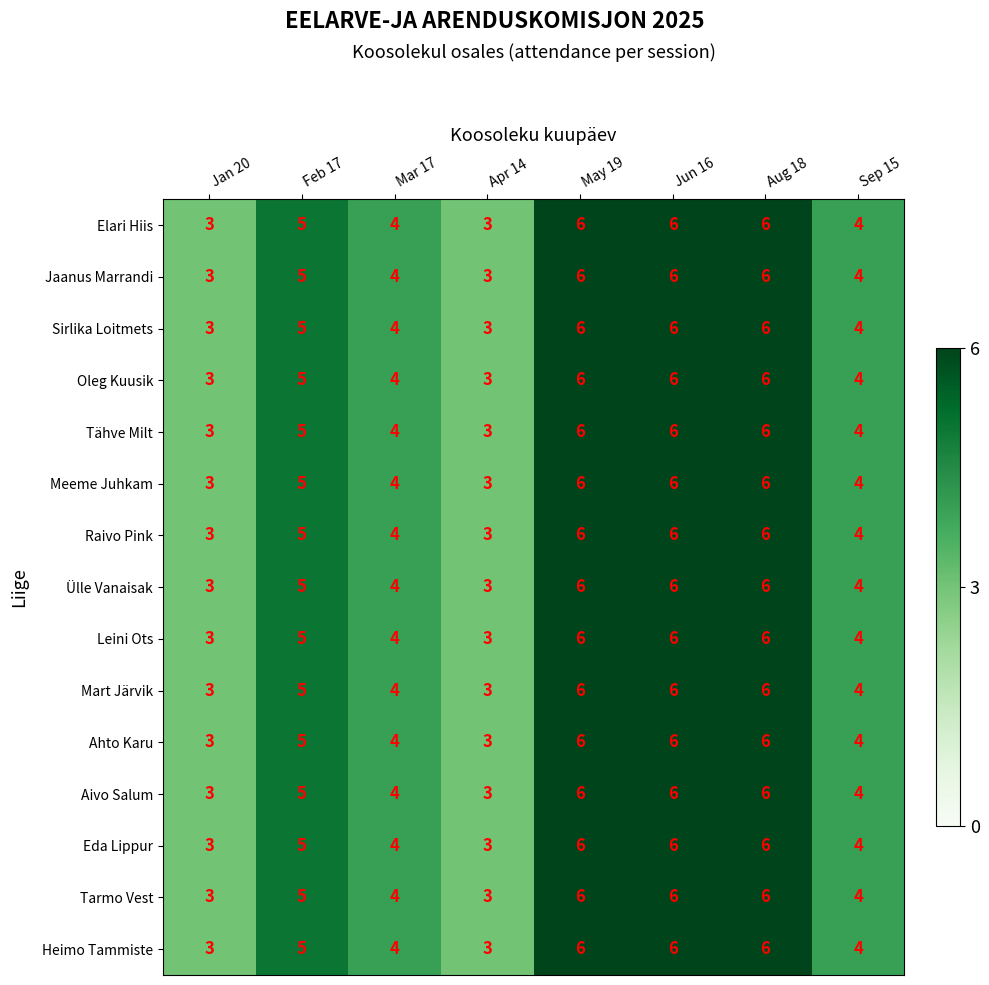

The Mart Järvik series shows 2 at Apr 14. True or false?

False